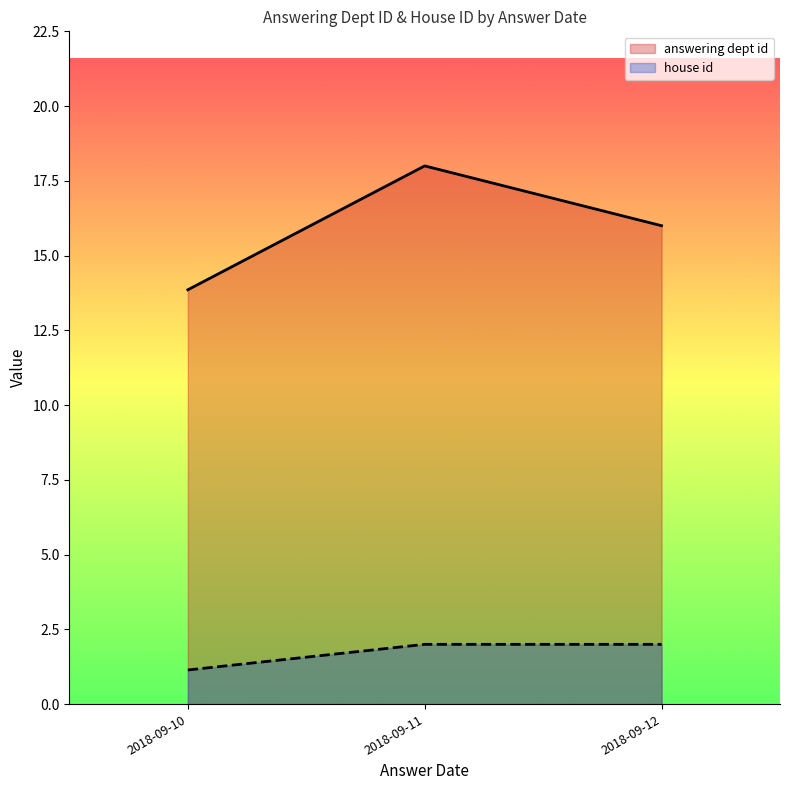

How many lines are shown in the chart?

2